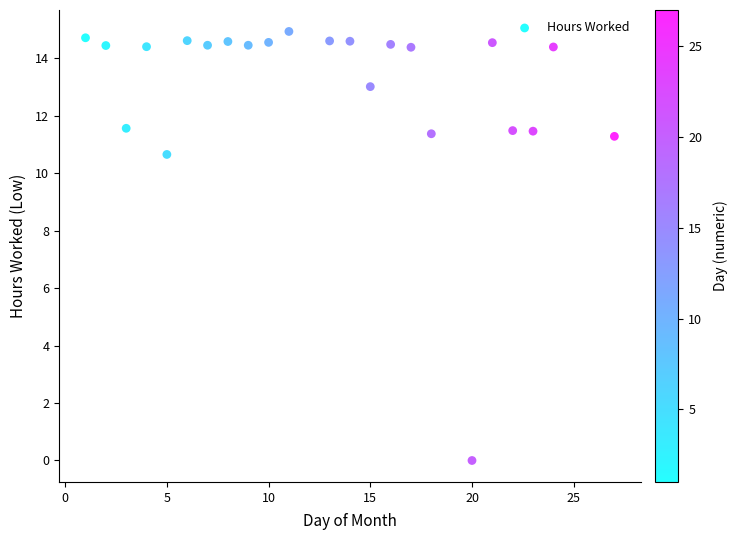

What is the range of X values (max minus min)?

26.0